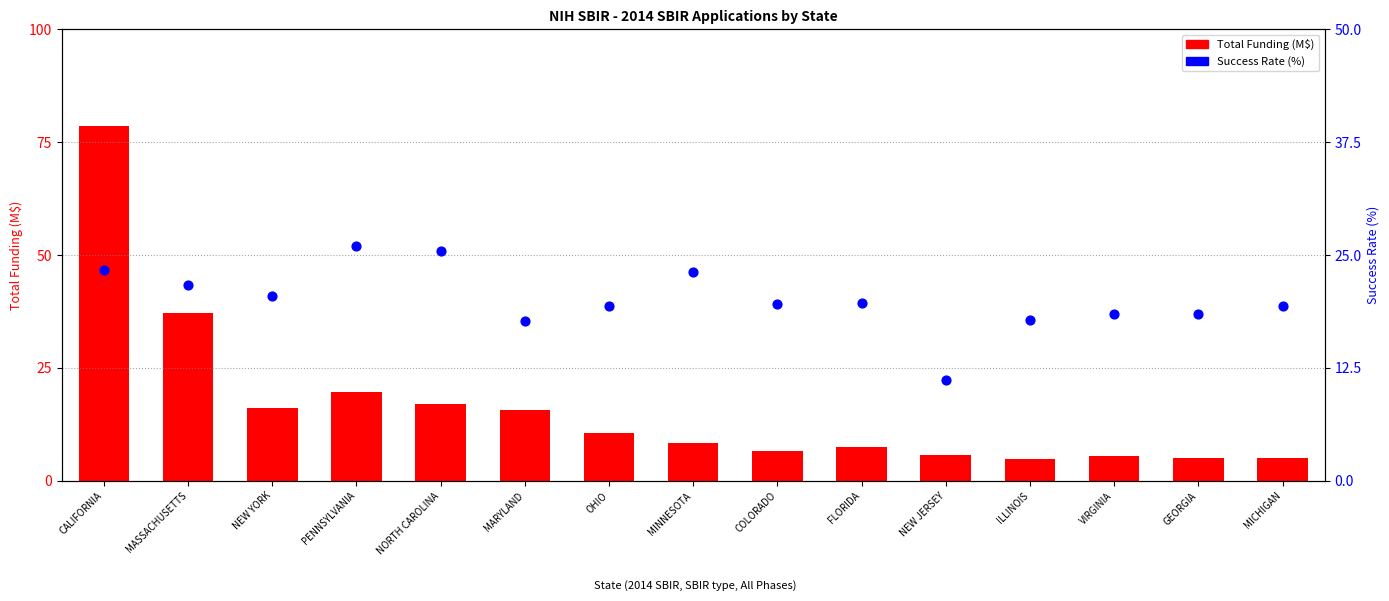

Which series reaches the minimum Y coordinate?

Total Funding (M$)